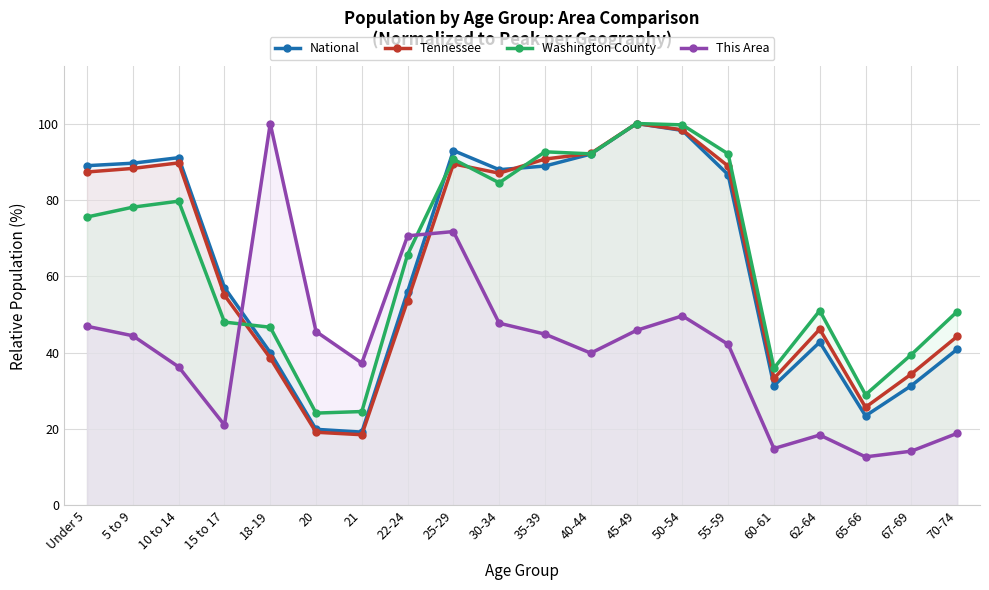

What is the total value across all series at 18-19?

225.2